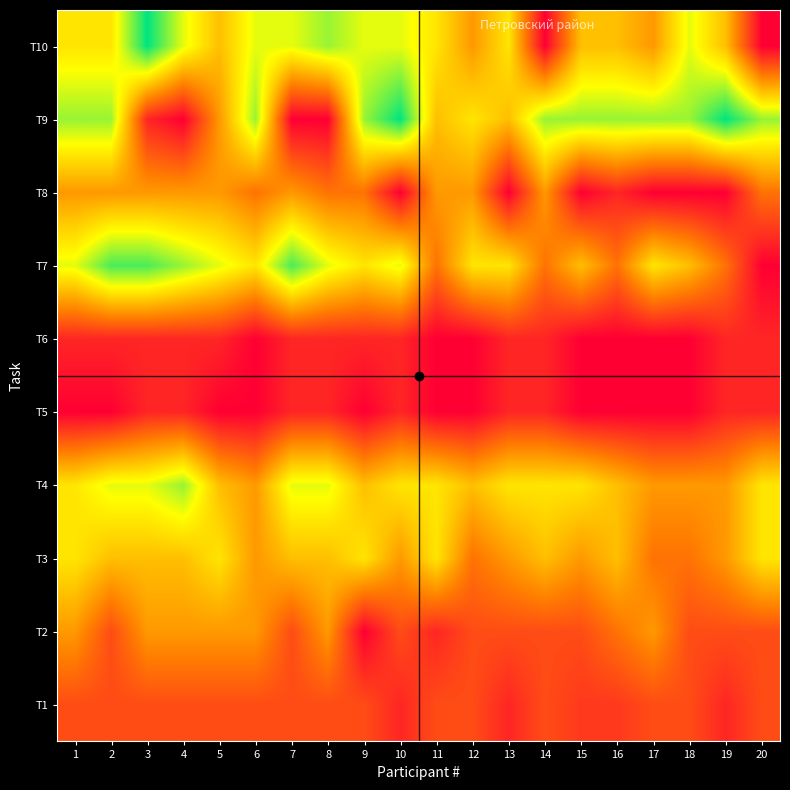

Reading left to right, extract all data points from this chart.

T1: 1=2.0	2=2.0	3=2.0	4=2.0	5=2.0	6=2.0	7=2.0	8=2.0	9=2.0	10=1.0	11=2.0	12=2.0	13=1.0	14=2.0	15=1.5	16=1.5	17=2.0	18=2.0	19=1.0	20=2.0
T2: 1=4.0	2=2.0	3=4.0	4=4.0	5=4.0	6=4.0	7=2.0	8=4.0	9=0.0	10=2.0	11=1.0	12=2.0	13=2.0	14=2.0	15=2.0	16=3.0	17=4.0	18=2.0	19=2.0	20=2.0
T3: 1=6.0	2=5.0	3=5.0	4=5.0	5=6.0	6=4.0	7=5.0	8=5.0	9=6.0	10=4.0	11=6.0	12=3.0	13=4.0	14=5.0	15=4.0	16=5.0	17=3.0	18=3.0	19=4.0	20=6.0
T4: 1=6.0	2=7.0	3=7.0	4=8.0	5=5.0	6=4.0	7=7.0	8=7.0	9=5.0	10=6.0	11=6.0	12=5.0	13=6.0	14=6.0	15=6.0	16=5.0	17=4.0	18=4.0	19=4.0	20=6.0
T5: 1=0.0	2=0.0	3=1.0	4=1.0	5=0.0	6=0.0	7=1.0	8=1.0	9=0.0	10=1.0	11=0.0	12=0.0	13=1.0	14=1.0	15=0.0	16=0.0	17=0.0	18=0.0	19=1.0	20=1.0
T6: 1=1.0	2=1.0	3=1.0	4=1.0	5=1.0	6=0.0	7=1.0	8=1.0	9=1.0	10=1.0	11=0.0	12=0.0	13=1.0	14=1.0	15=0.0	16=0.0	17=0.0	18=0.0	19=1.0	20=1.0
T7: 1=7.0	2=9.0	3=9.0	4=8.0	5=7.0	6=6.0	7=9.0	8=7.0	9=6.0	10=7.0	11=3.0	12=6.0	13=6.0	14=3.0	15=5.0	16=3.0	17=6.0	18=5.0	19=3.0	20=0.0
T8: 1=4.0	2=4.0	3=4.0	4=4.0	5=4.0	6=3.0	7=4.0	8=3.0	9=3.0	10=0.0	11=4.0	12=4.0	13=0.0	14=4.0	15=0.0	16=1.0	17=0.0	18=0.0	19=0.0	20=3.0
T9: 1=8.0	2=8.0	3=1.0	4=0.0	5=4.0	6=8.0	7=0.0	8=0.0	9=8.0	10=10.0	11=5.0	12=6.0	13=5.0	14=8.0	15=8.0	16=8.0	17=8.0	18=8.0	19=10.0	20=8.0
T10: 1=6.0	2=6.0	3=10.0	4=7.0	5=5.0	6=7.0	7=7.0	8=8.0	9=7.0	10=7.0	11=6.0	12=4.0	13=6.0	14=0.0	15=5.0	16=5.0	17=4.0	18=7.0	19=5.0	20=0.0